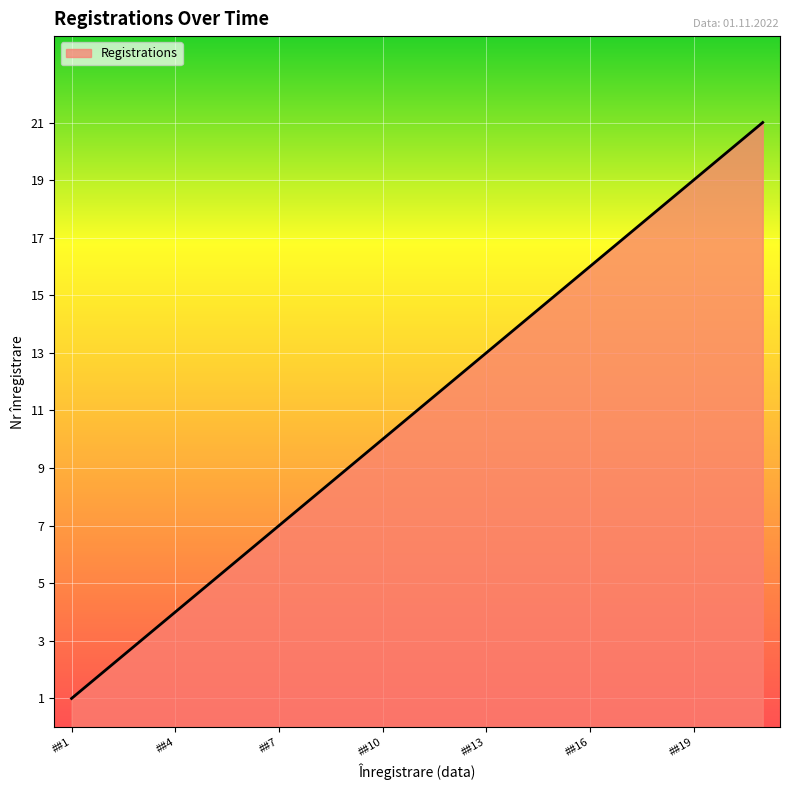

What is the difference between the maximum and minimum values?

20